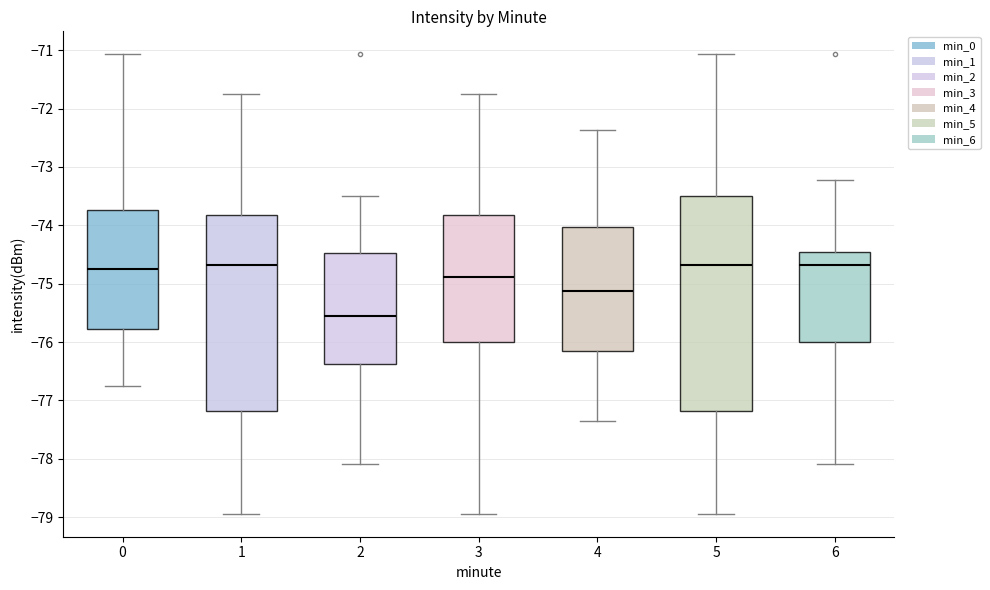

Which box is the tallest, from its lower edge to its upper edge?

5